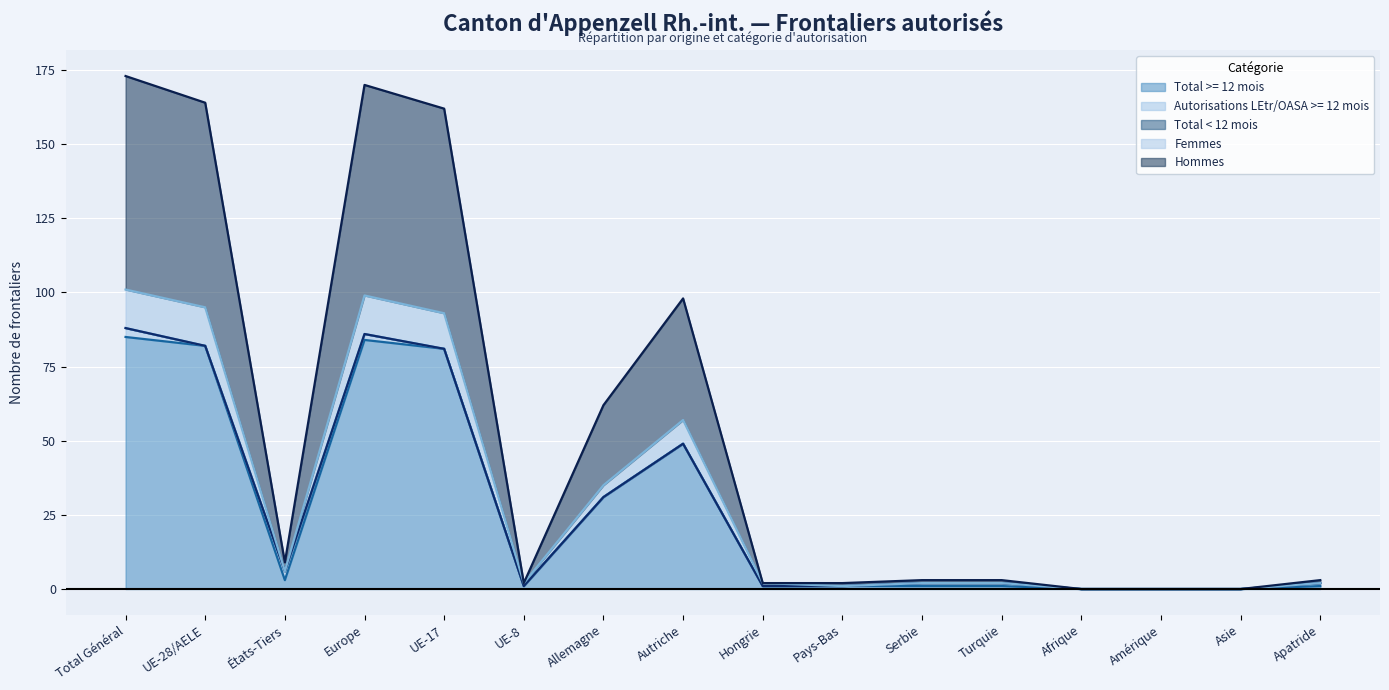

What is the difference between the second highest and second lowest values in the Femmes series?

99